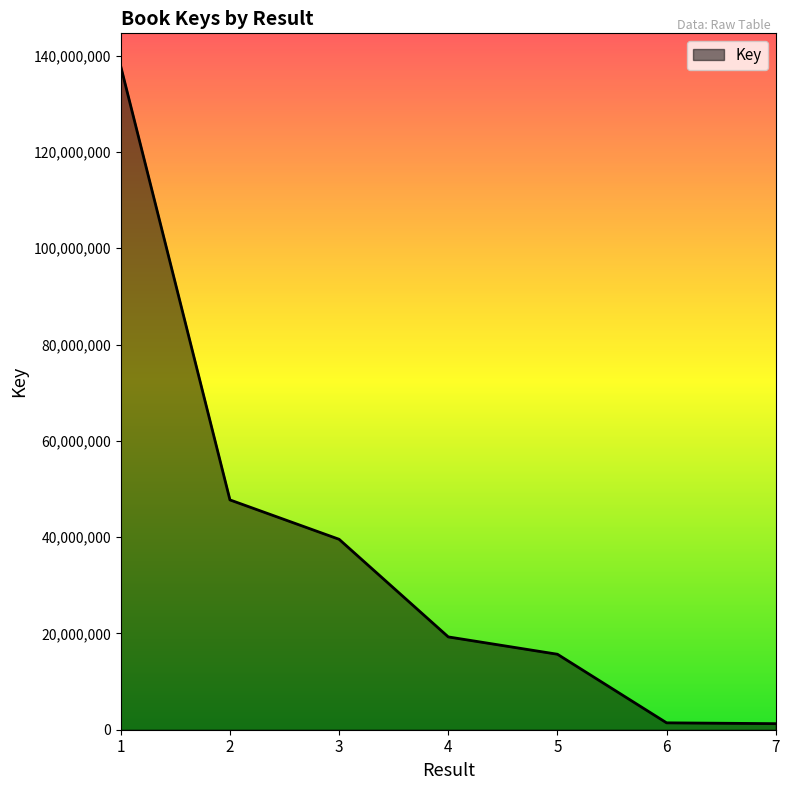

What is the ratio of the value at 3 to the value at 1?

0.3